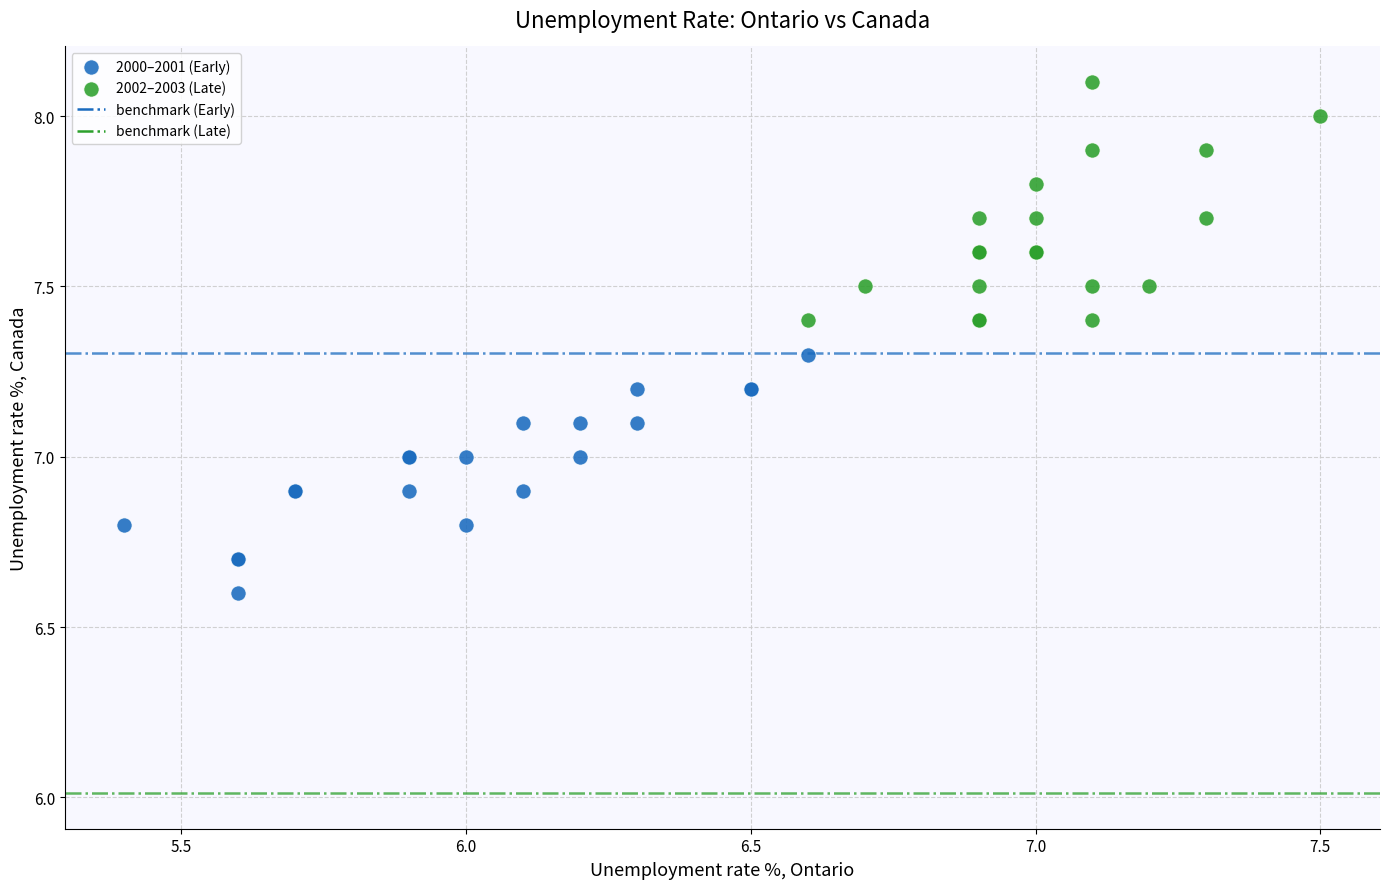

Which series reaches the maximum Y coordinate?

2002–2003 (Late)